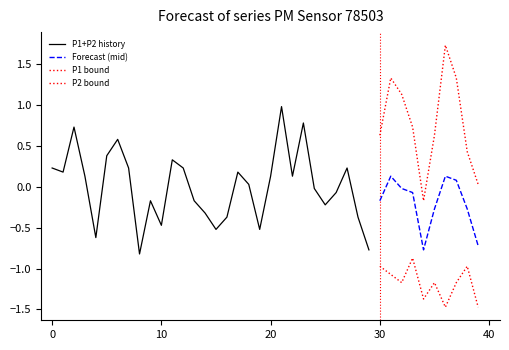

The value of P1 at 01:15 is 3.2. True or false?

False